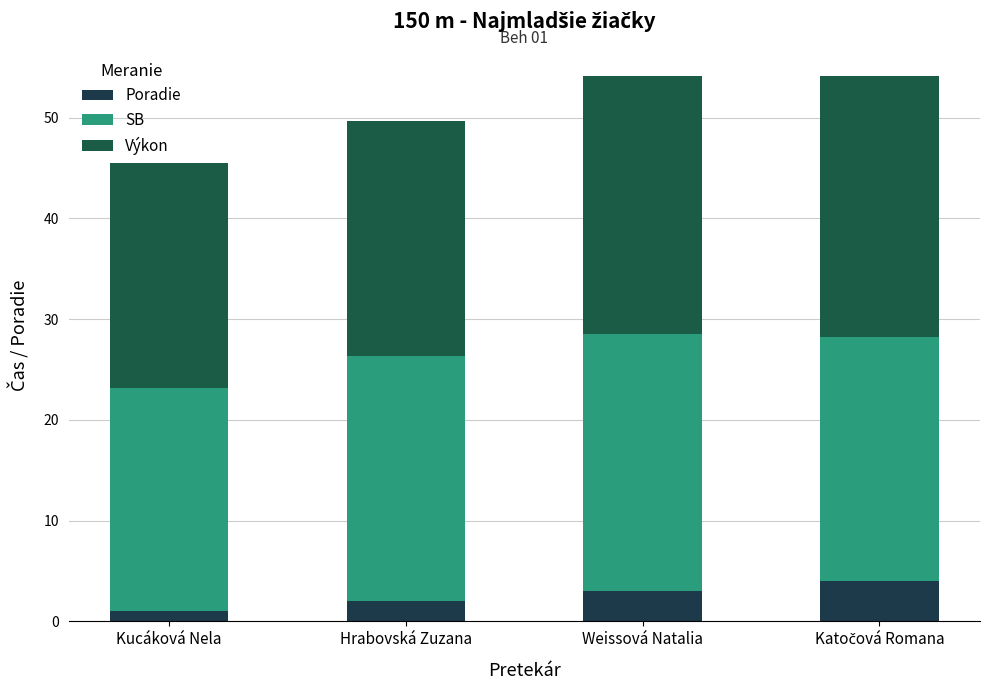

Between Weissová Natalia and Katočová Romana, which series saw the biggest shift?

SB